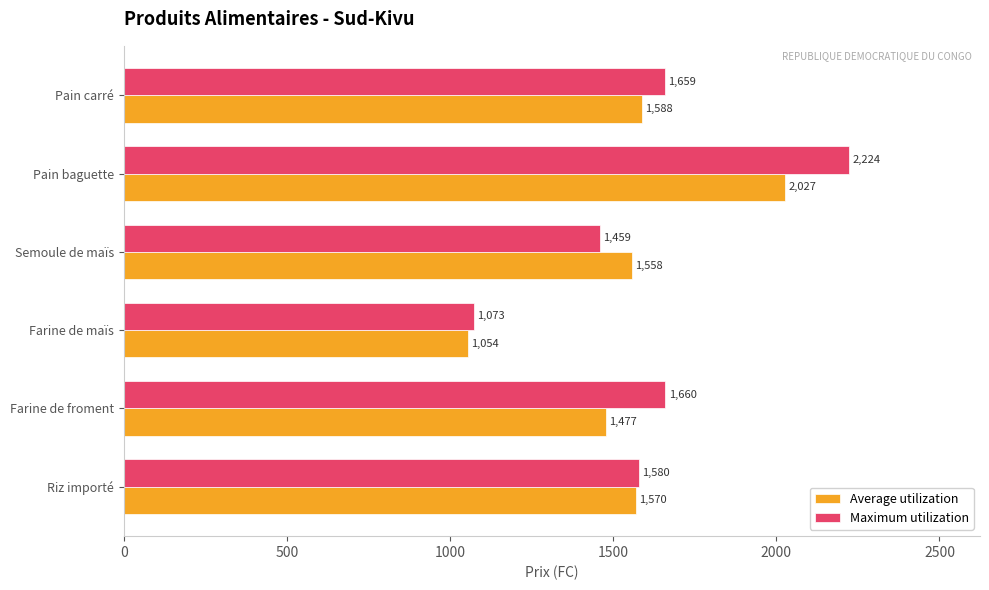

Which series has the largest range (max minus min)?

Maximum utilization